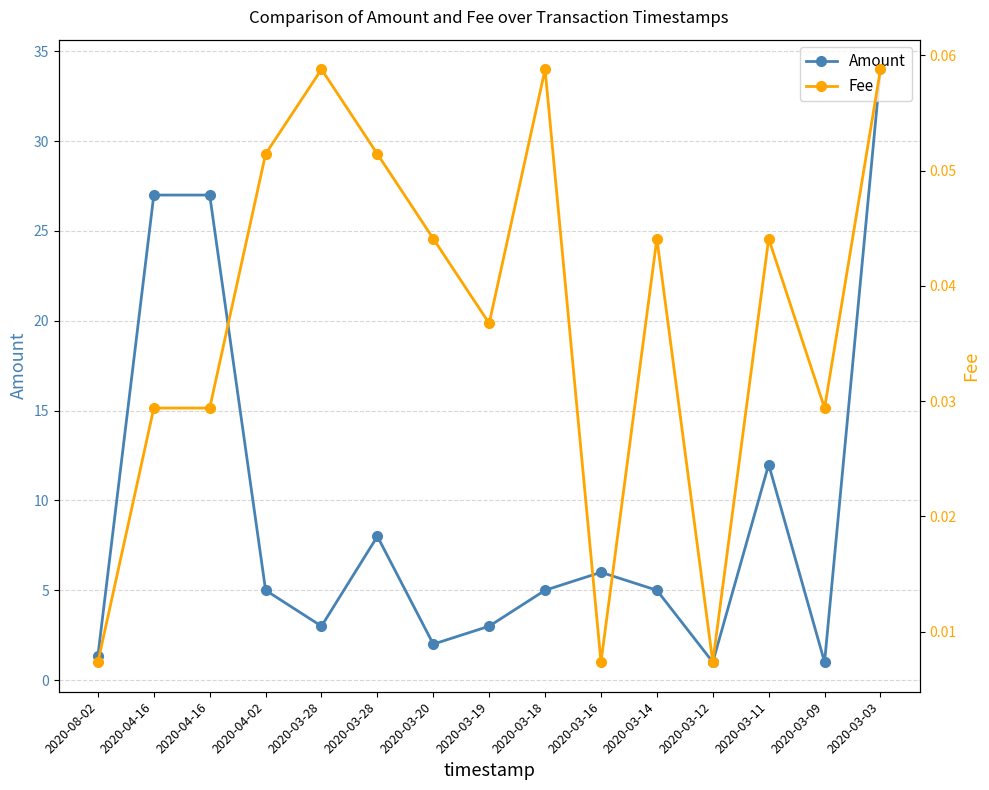

Rank the series at 2020-04-16 from highest to lowest value.

Amount, Fee